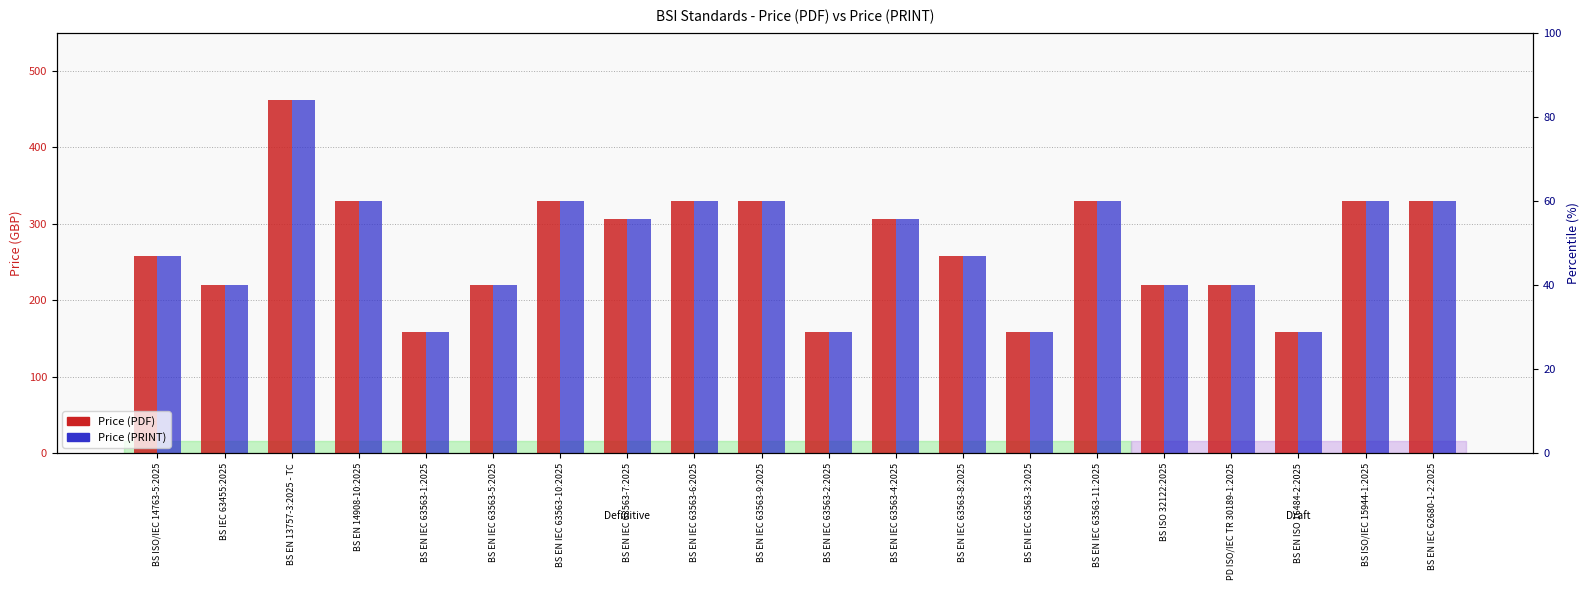

Reading left to right, what are all the values shown in this chart?

Price (PDF): 258	220	462	330	158	220	330	306	330	330	158	306	258	158	330	220	220	158	330	330
Price (PRINT): 258	220	462	330	158	220	330	306	330	330	158	306	258	158	330	220	220	158	330	330